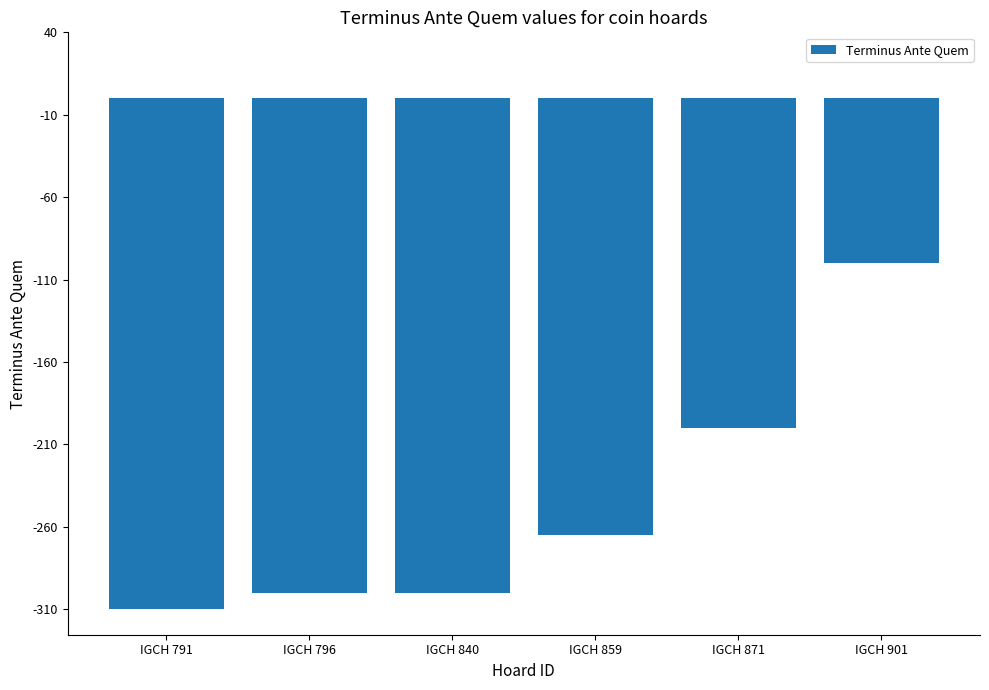

What value does the data have at IGCH 796?

-300